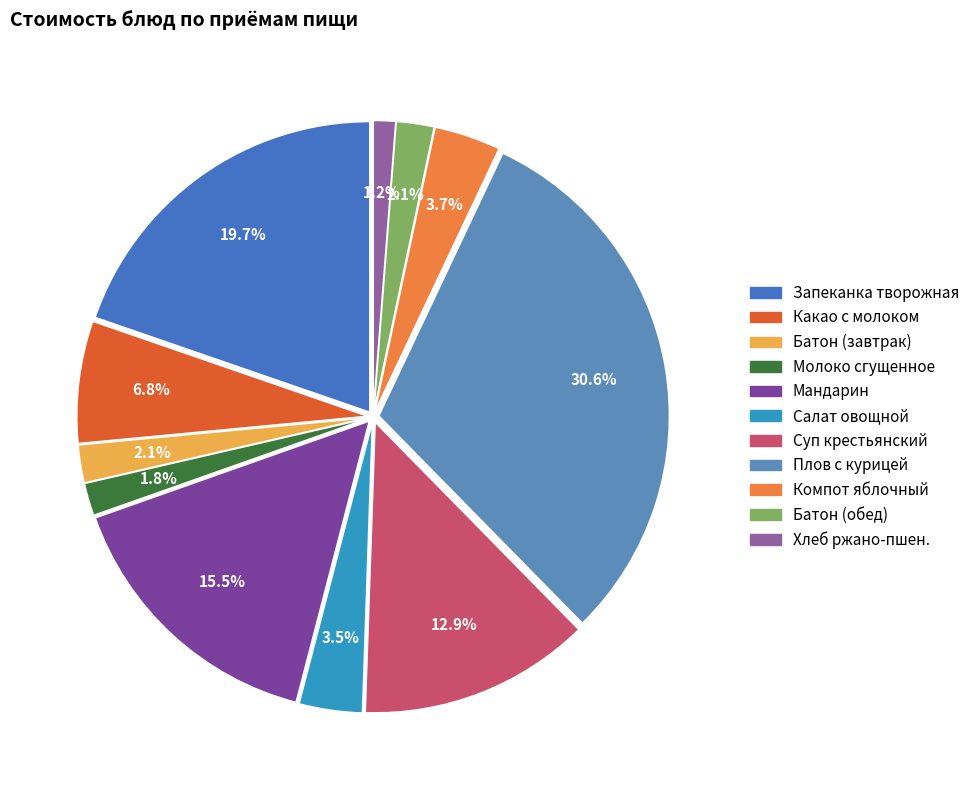

What is the smallest slice in the pie chart?

Хлеб ржано-пшен.